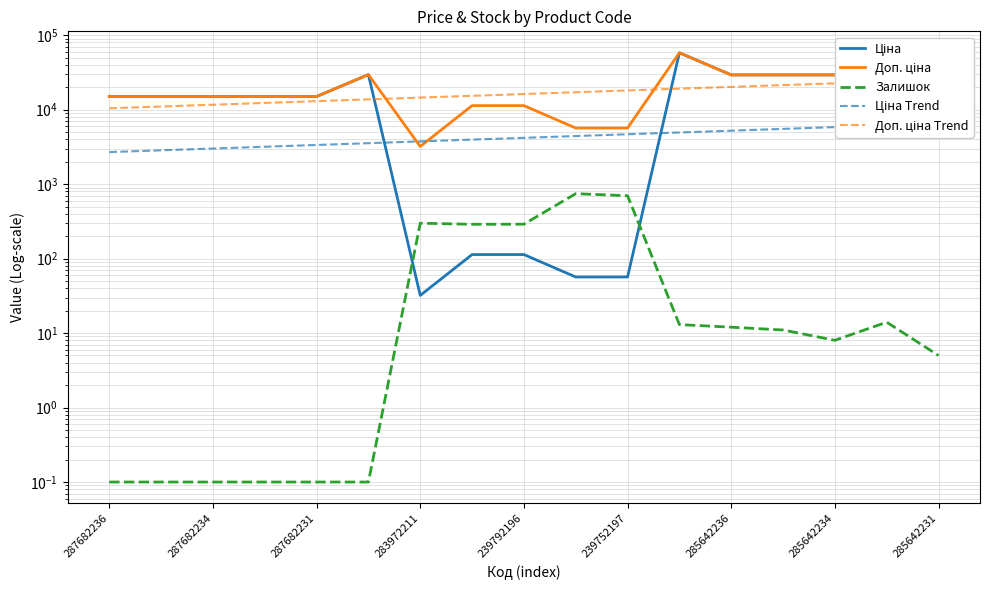

List the labels in order of Доп. ціна Trend value, largest first.

16, 15, 14, 13, 12, 11, 10, 9, 285642231, 285642234, 285642236, 239752197, 239792196, 283972211, 287682231, 287682234, 287682236